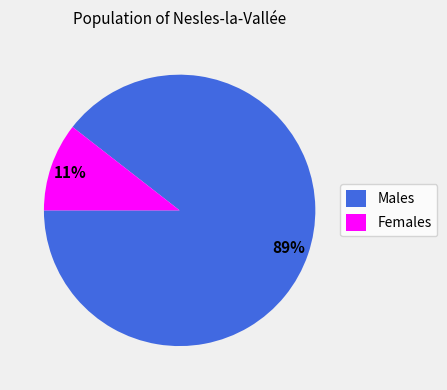

To the nearest percent, what is the combined percentage of Females and Males?

100%